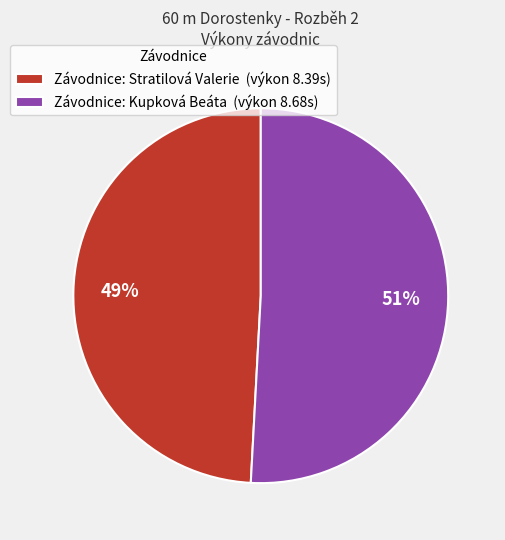

Rank the categories by value from lowest to highest.

Závodnice: Stratilová Valerie (výkon 8.39s), Závodnice: Kupková Beáta (výkon 8.68s)